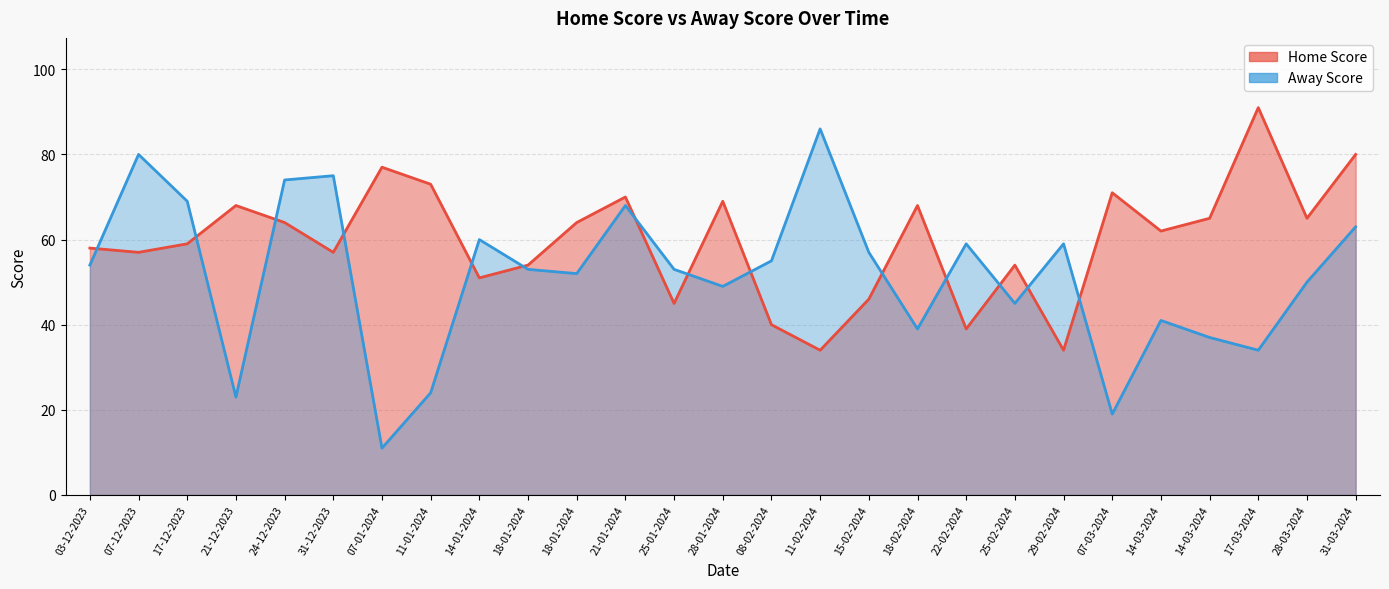

What is the label of the 27th point from the right?

03-12-2023